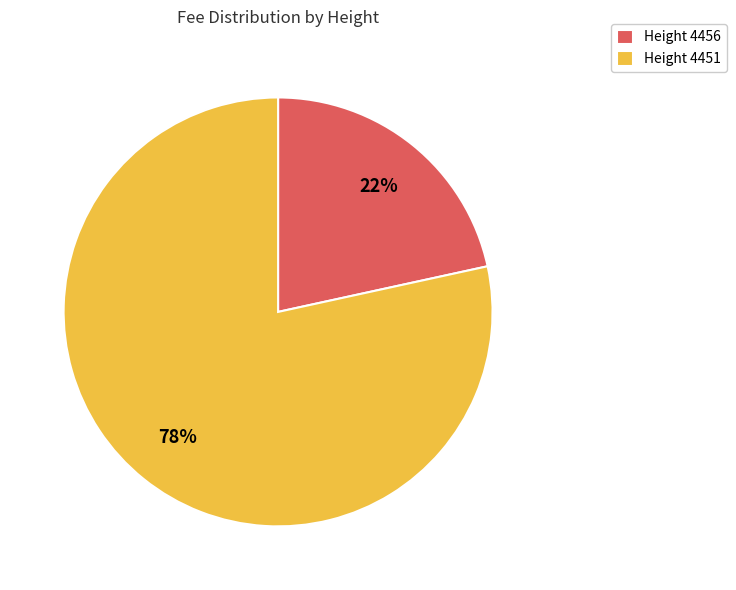

Does any single category account for the majority?

Yes